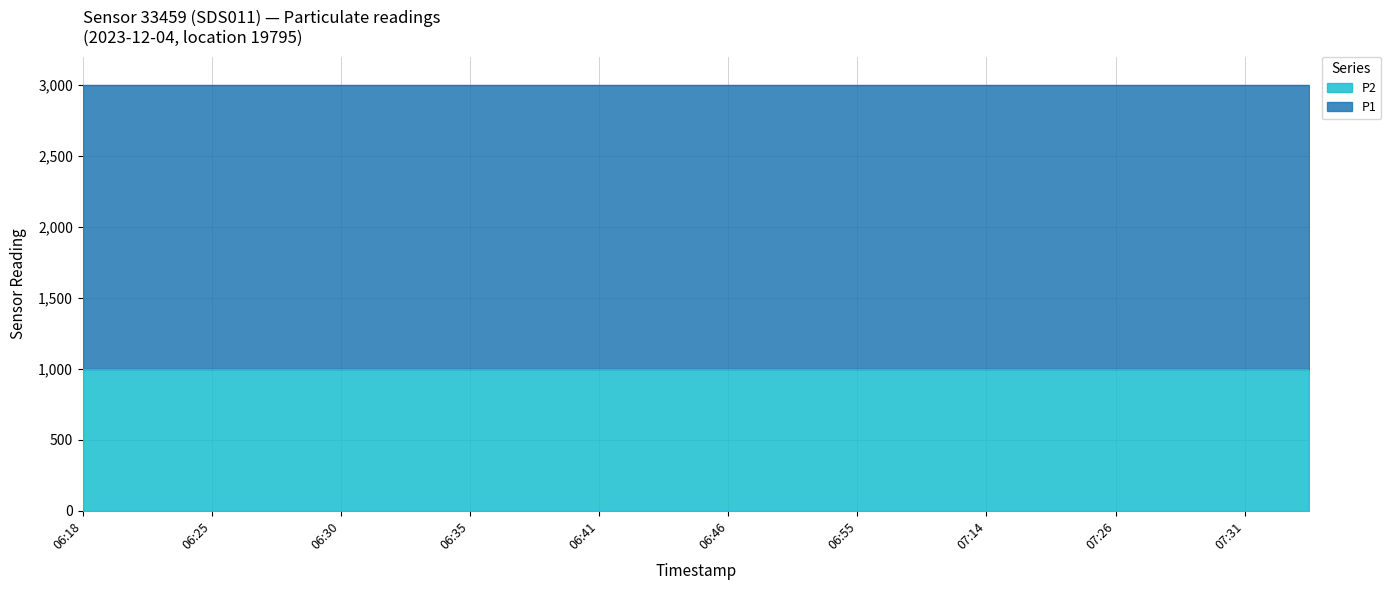

Which series changed the most between 06:35 and 06:55?

P1